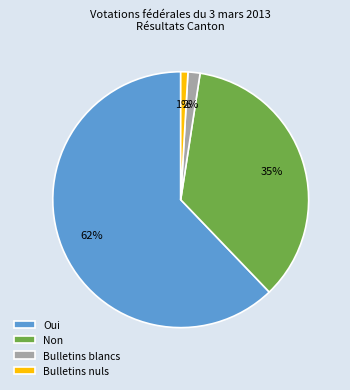

Which slice represents more than half of the pie?

Oui